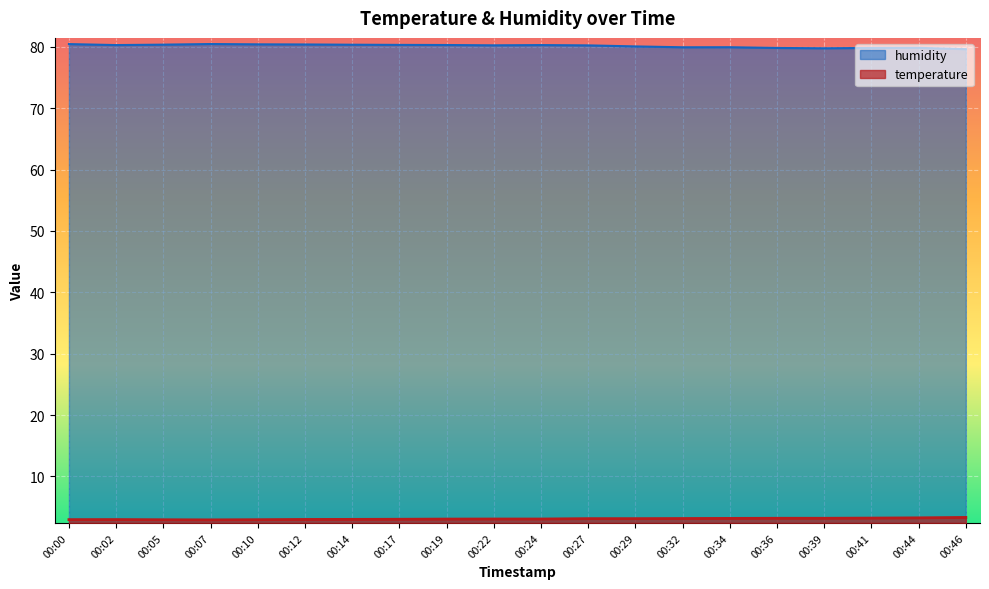

True or false: temperature has a value of 3.3 at 00:46.

True